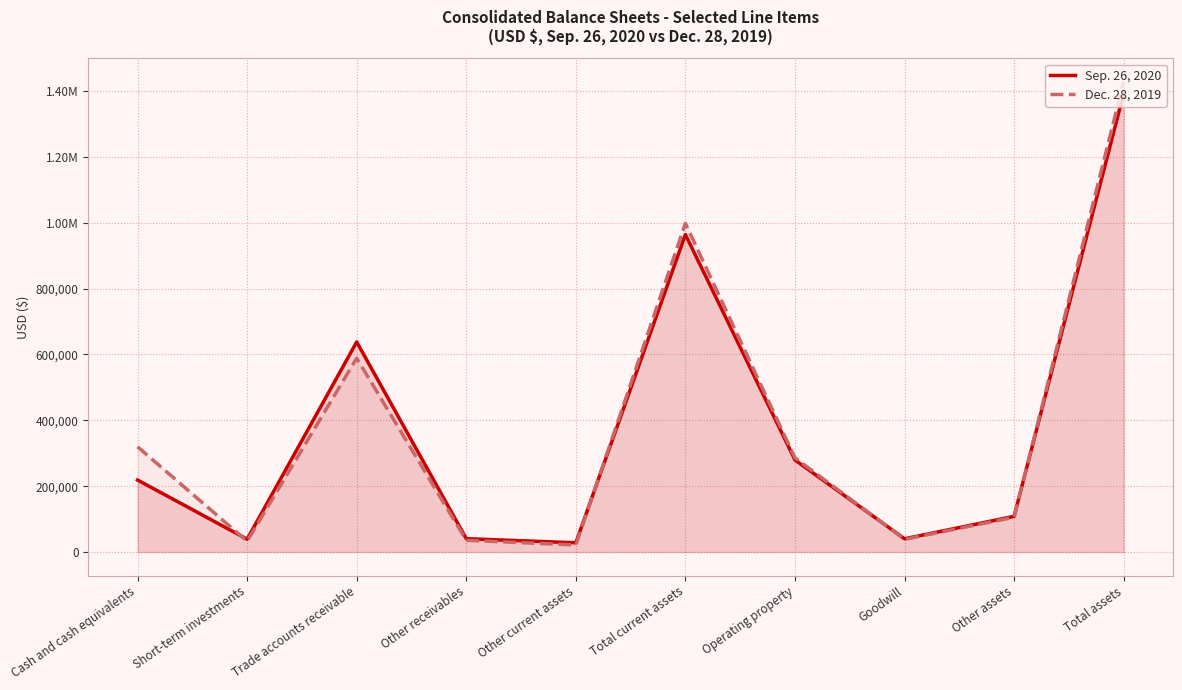

What is the difference between the Dec. 28, 2019 values at Total current assets and Other receivables?

962335